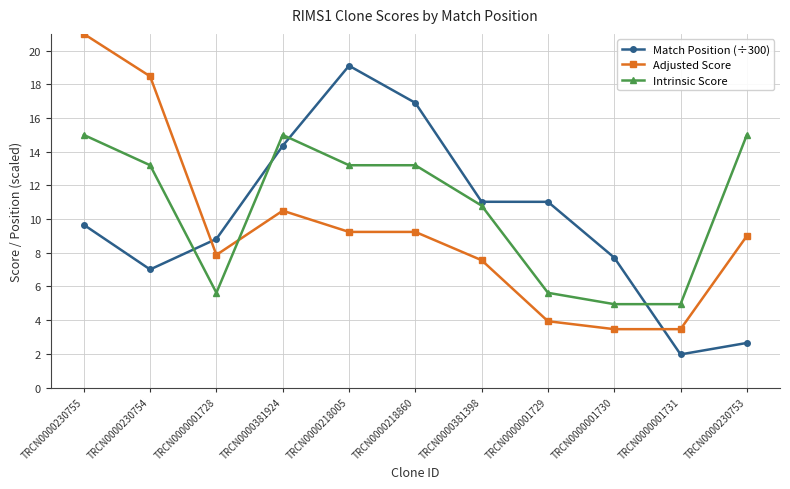

The value of Adjusted Score at TRCN0000001731 is 4.8. True or false?

False